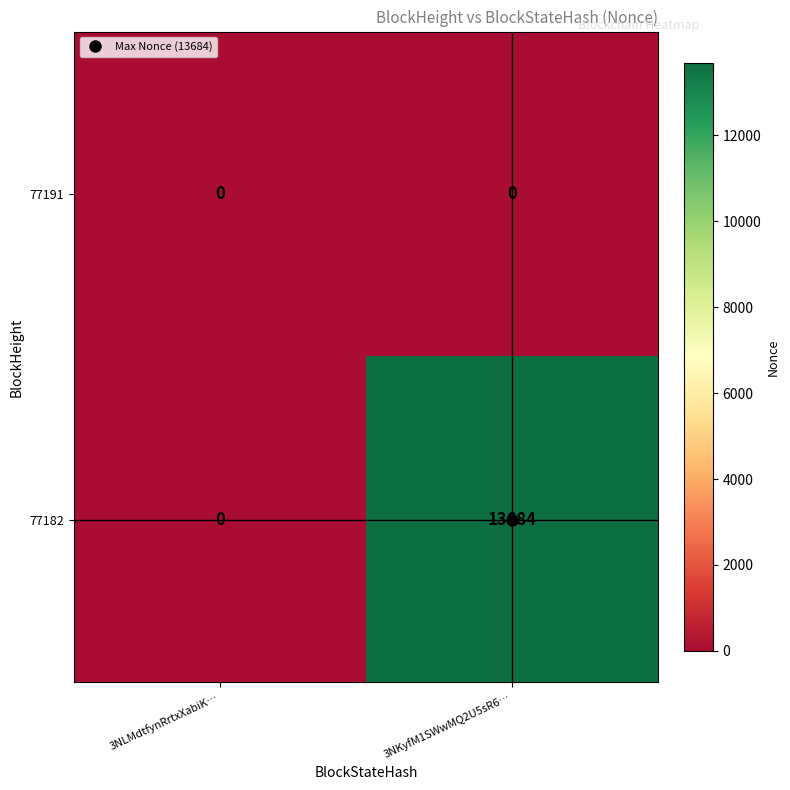

At which category is the sum across all series the highest?

3NKyfM1SWwMQ2U5sR6…